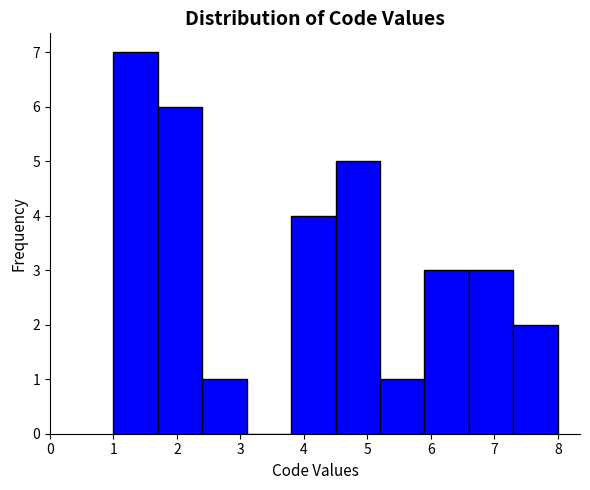

Reading left to right, list every bar in this chart as the range it spans on the x-axis followed by its height. The values are not printed on the chart, so give them approximately, as read against the axis.

1.0 to 1.7: 7
1.7 to 2.4: 6
2.4 to 3.1: 1
3.1 to 3.8: 0
3.8 to 4.5: 4
4.5 to 5.2: 5
5.2 to 5.9: 1
5.9 to 6.6: 3
6.6 to 7.3: 3
7.3 to 8.0: 2